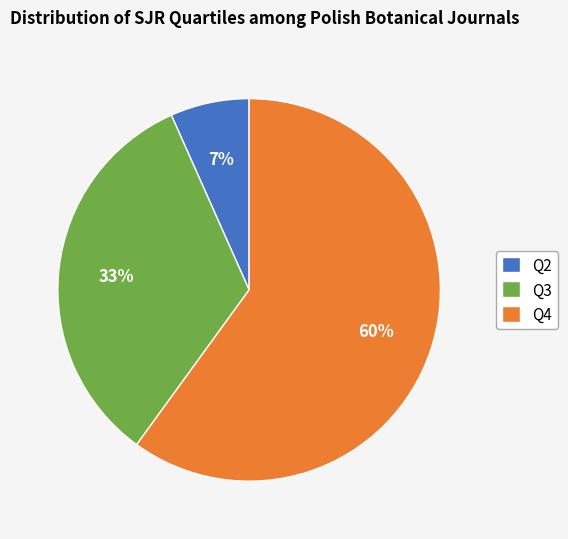

Combined, do Q4 and Q2 account for over 50%?

Yes